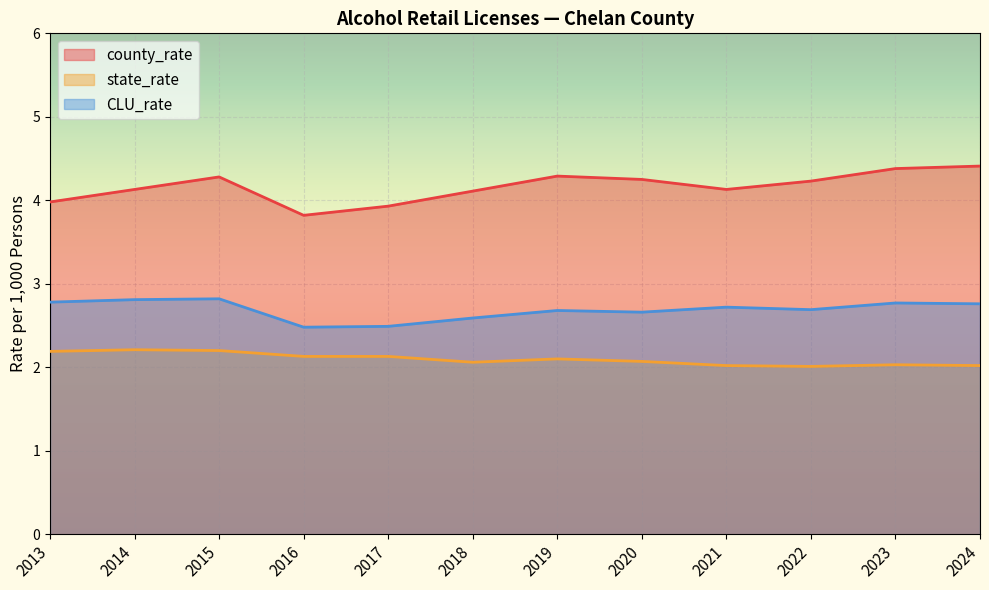

Is the value of county_rate at 2020 greater than the value of state_rate at 2017?

Yes